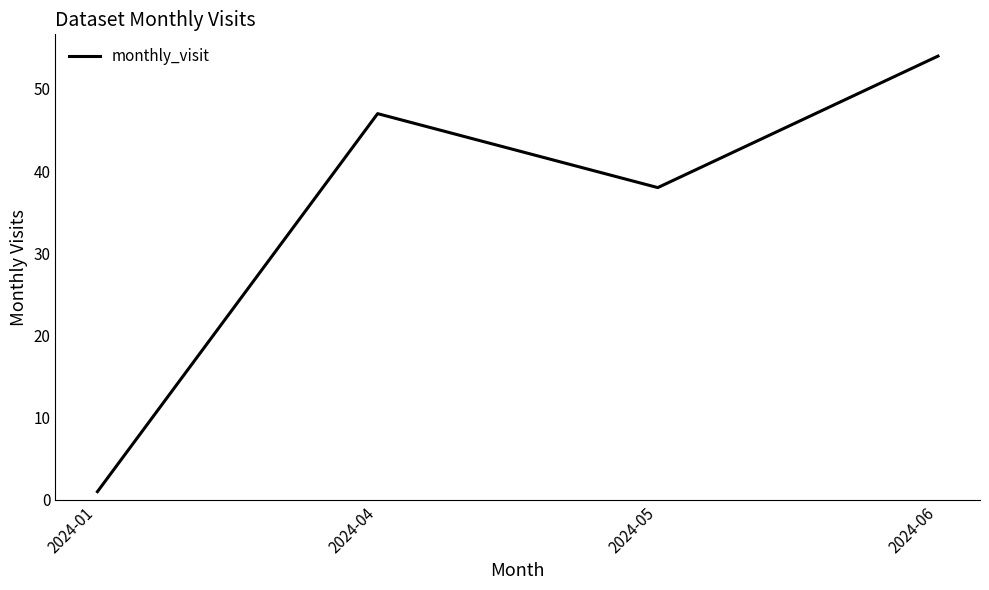

True or false: the data shows 54 at 2024-06.

True